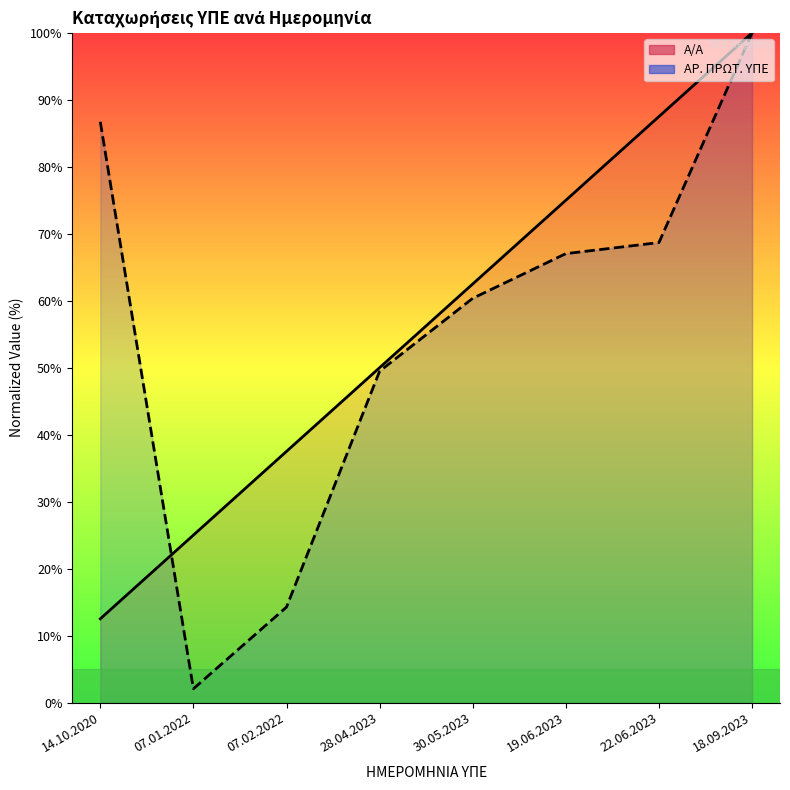

How many values in the Α/Α series exceed 62?

4